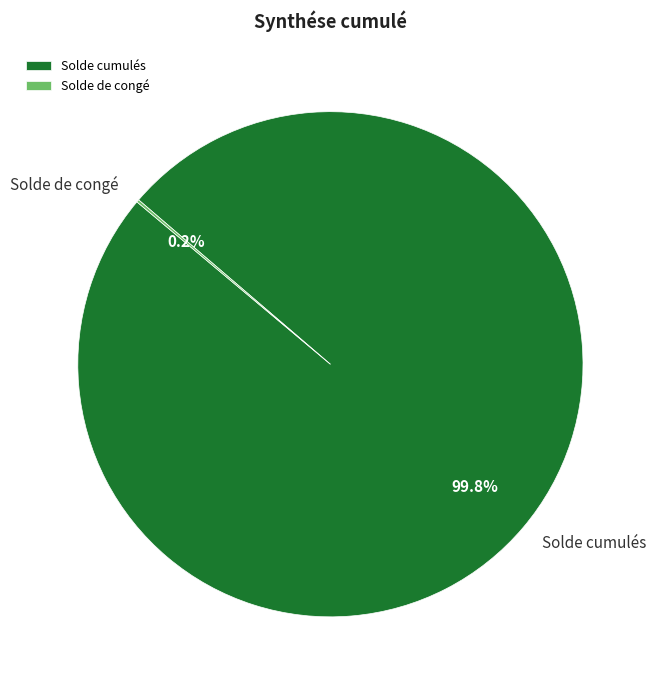

Which category accounts for the majority?

Solde cumulés